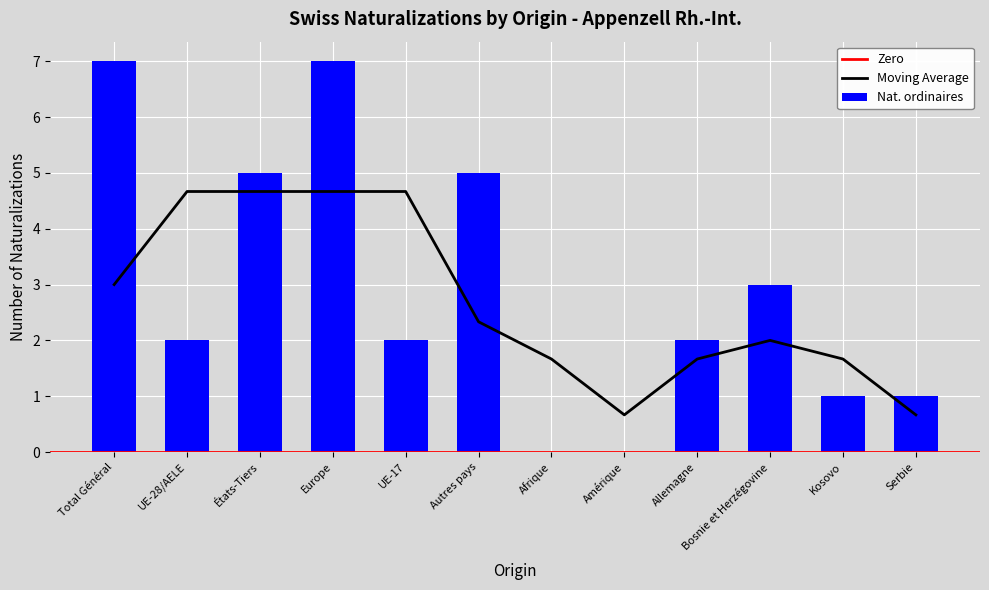

The value of Nat. ordinaires at Europe is 7. True or false?

True